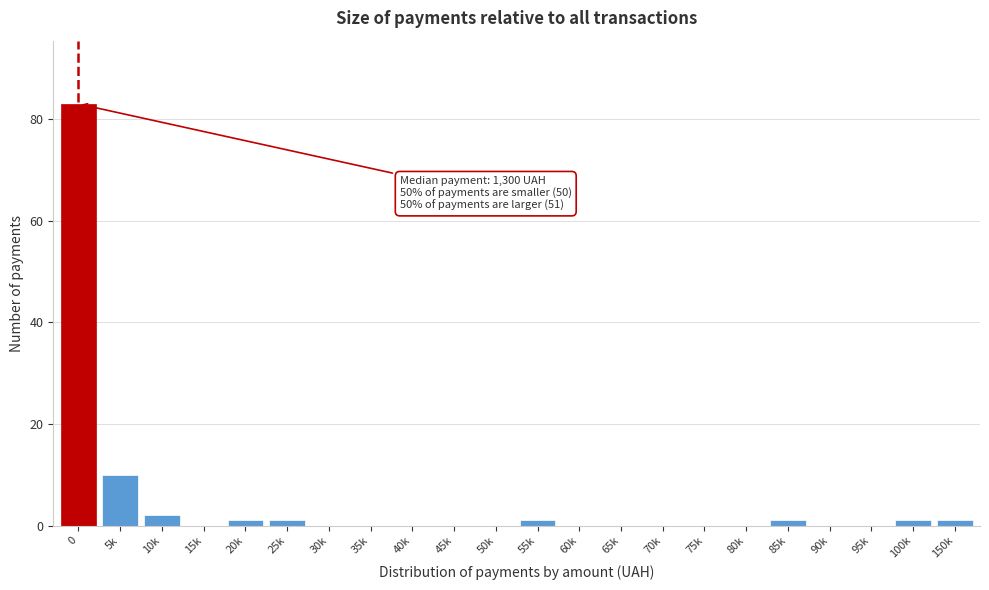

Reading left to right, list all the values displayed in this chart.

0=83	5k=10	10k=2	15k=0	20k=1	25k=1	30k=0	35k=0	40k=0	45k=0	50k=0	55k=1	60k=0	65k=0	70k=0	75k=0	80k=0	85k=1	90k=0	95k=0	100k=1	150k=1